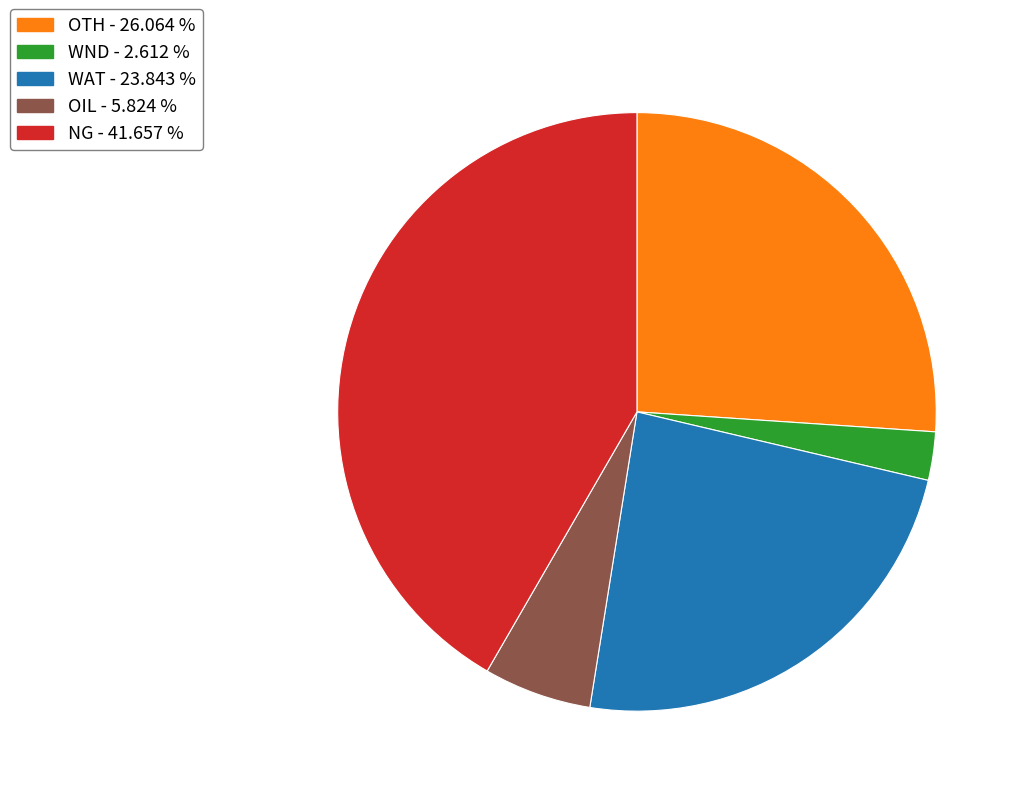

Is there a majority slice in this chart?

No